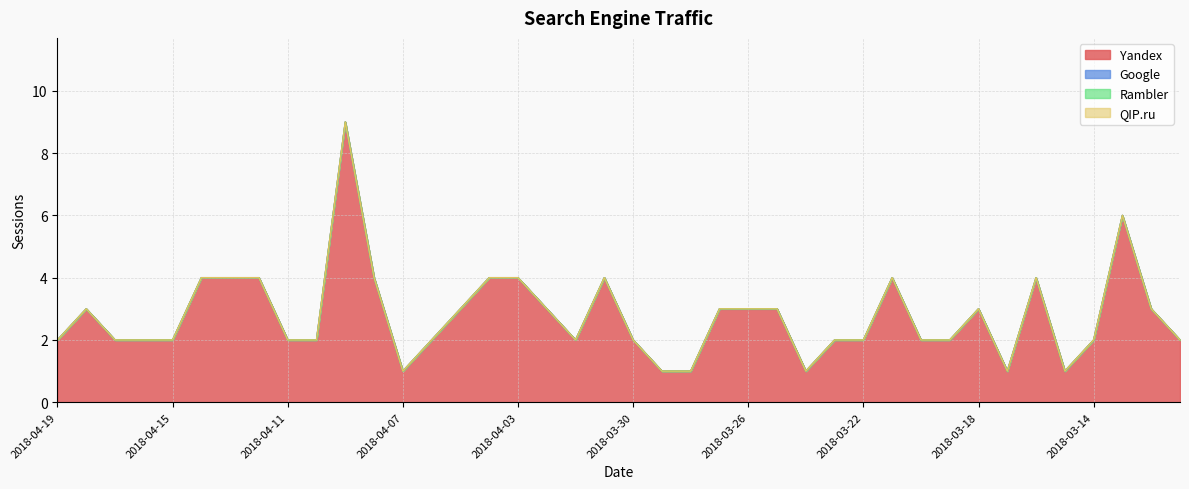

True or false: Google has a value of 0 at 2018-04-02.

True